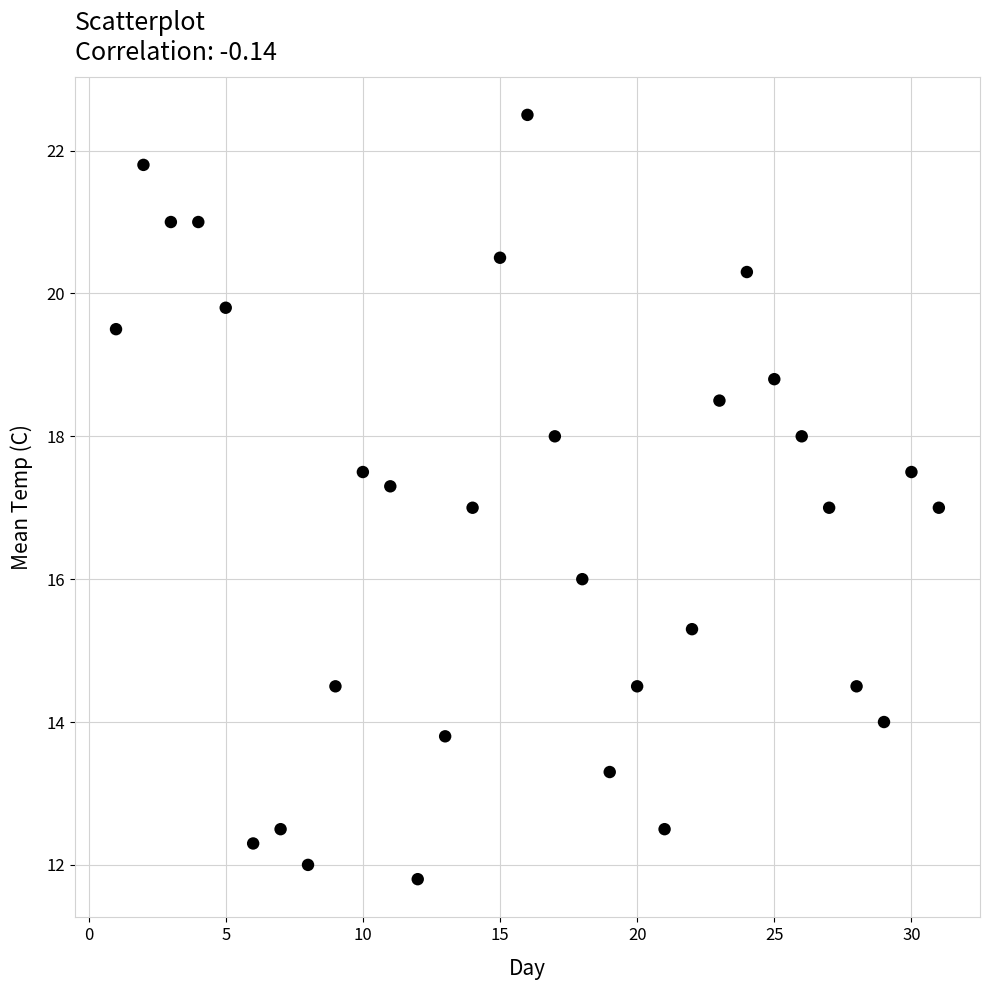

What is the range of X values (max minus min)?

30.0